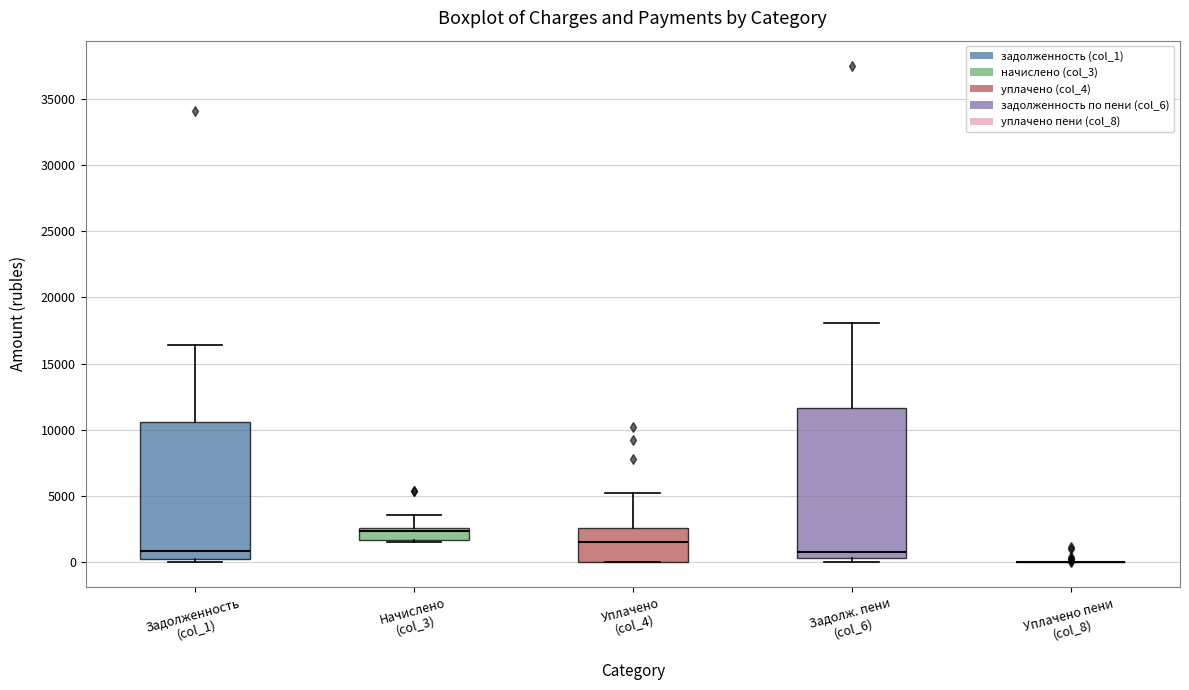

Reading left to right, transcribe this box plot: for each box, give where its median line is, the range the box spans, and where its two whiskers end, as read against the y-axis. The values are not printed on the chart, so give them approximately, as read against the axis.

Задолженность (col_1): median 1000, box 500 to 10500, whiskers 0 to 16500
Начислено (col_3): median 2500 (just below the box's upper edge), box 1500 to 2500, whiskers 1500 to 3500
Уплачено (col_4): median 1500, box 0 to 2500, whiskers 0 to 5000
Задолж. пени (col_6): median 1000, box 500 to 11500, whiskers 0 to 18000
Уплачено пени (col_8): box collapsed to a line at 0, whiskers 0 to 0